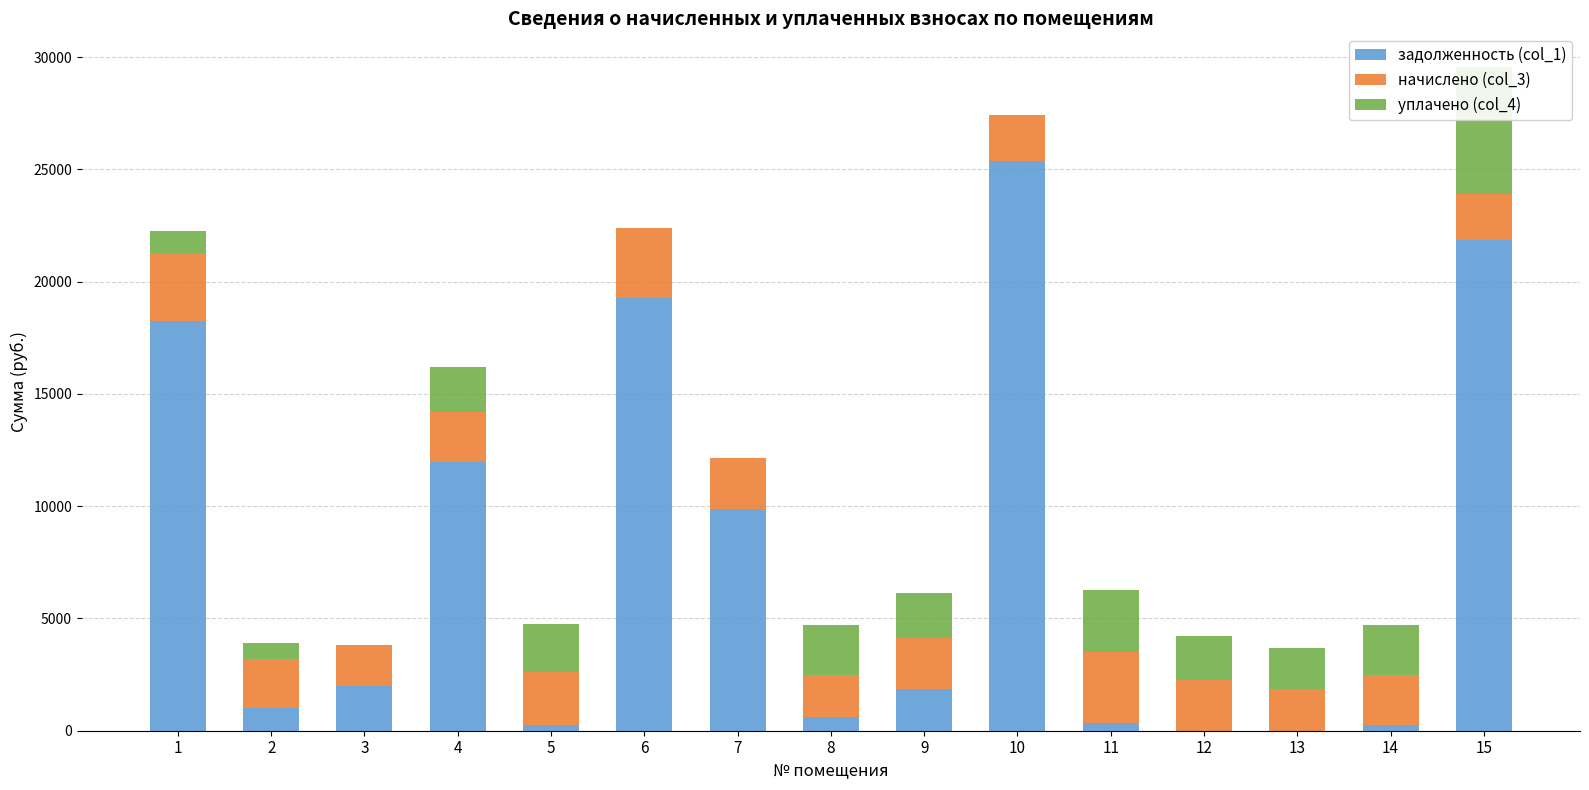

What are all the series names shown in the legend?

задолженность (col_1), начислено (col_3), уплачено (col_4)